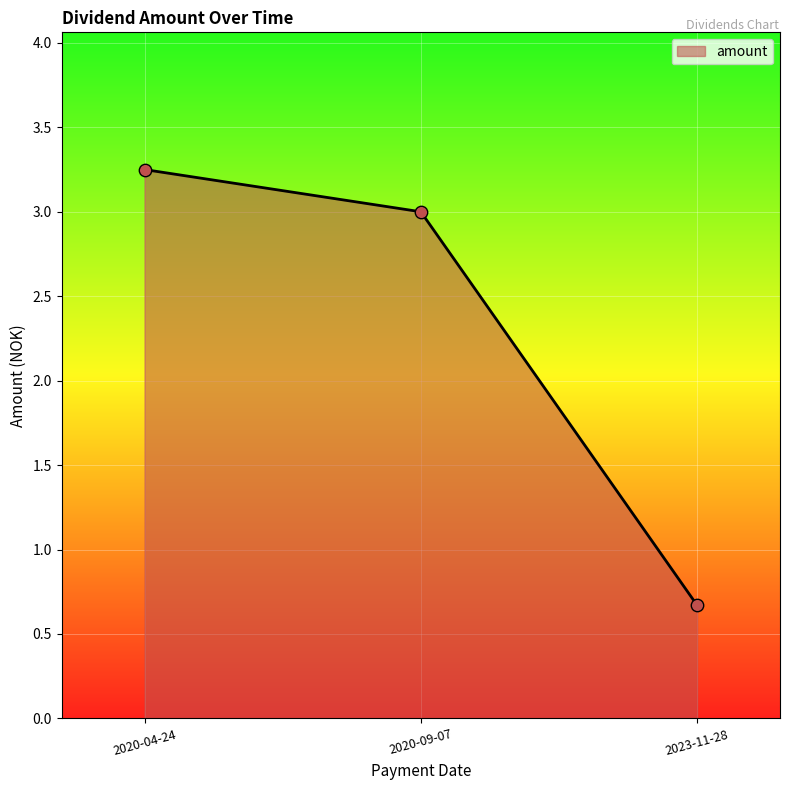

Between 2023-11-28 and 2020-04-24, which is larger?

2020-04-24